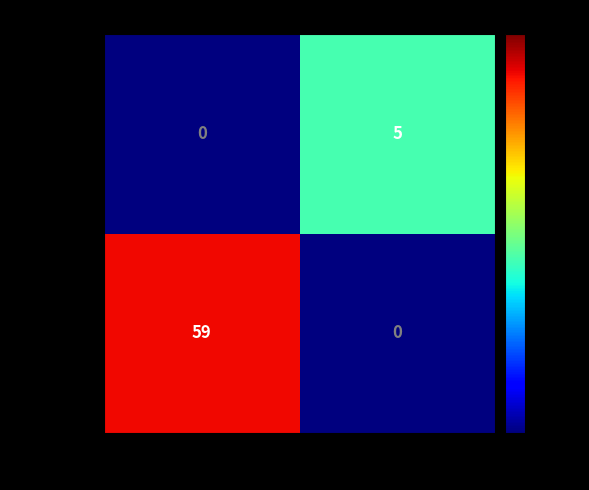

At how many categories does at least one series exceed 4?

2